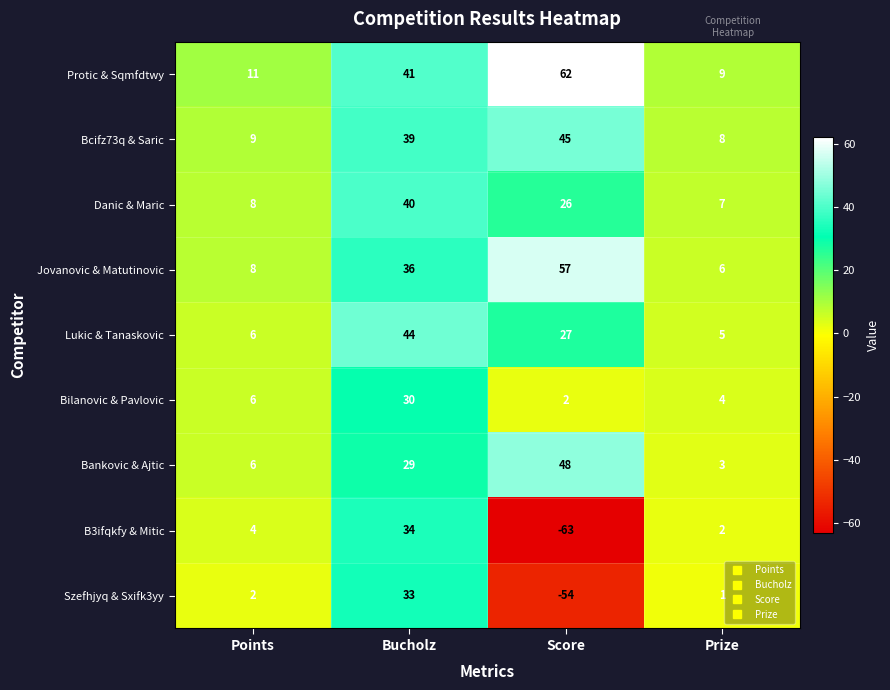

Which series has the largest range (max minus min)?

B3ifqkfy & Mitic